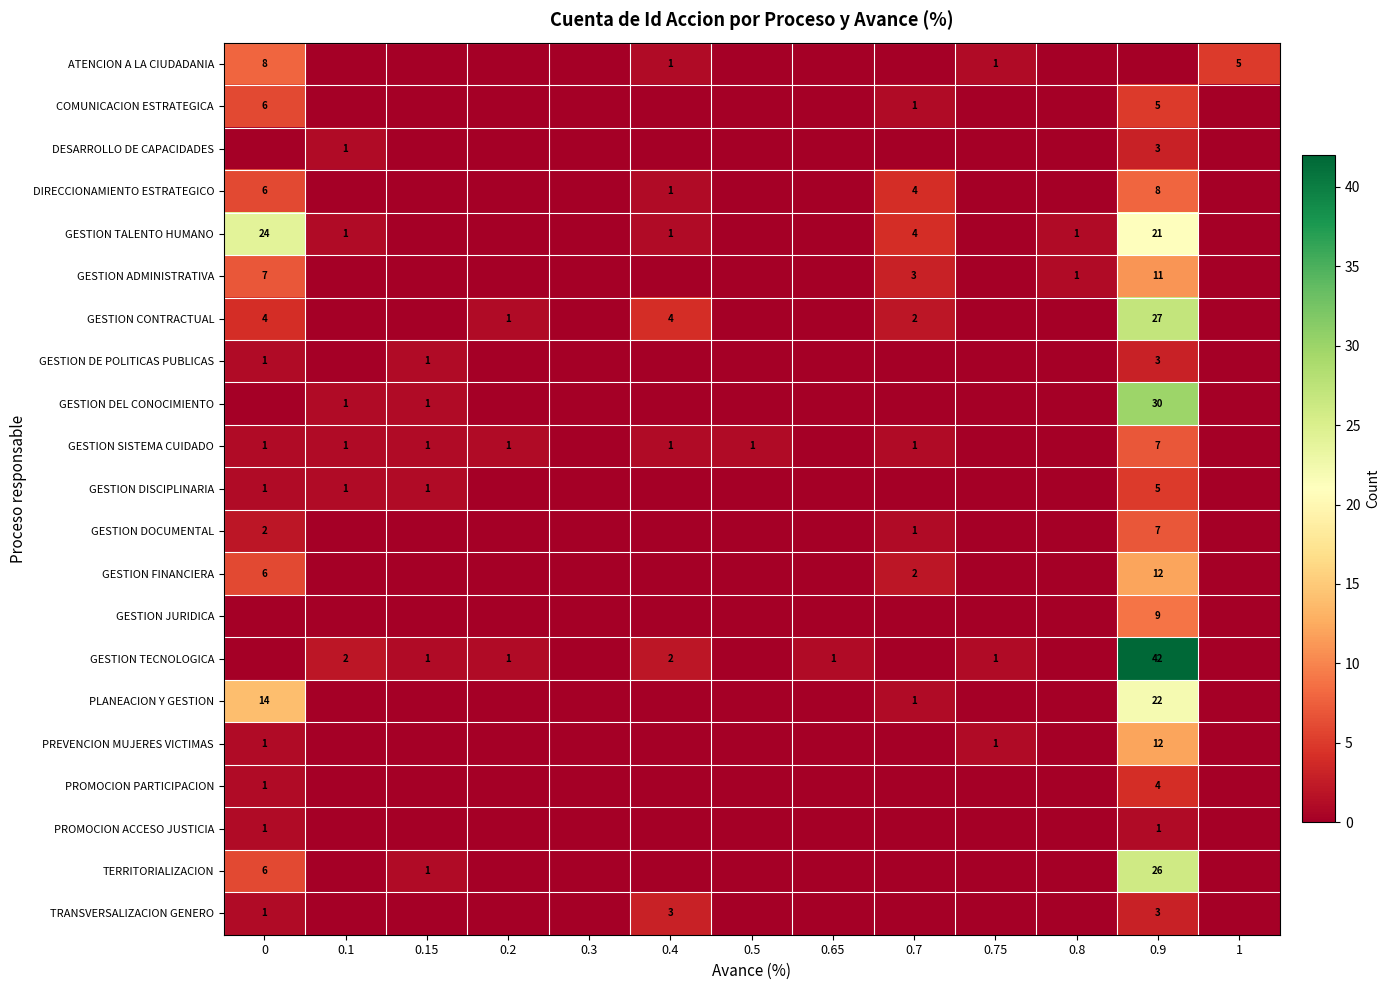

The GESTION FINANCIERA series shows 2 at 0. True or false?

False